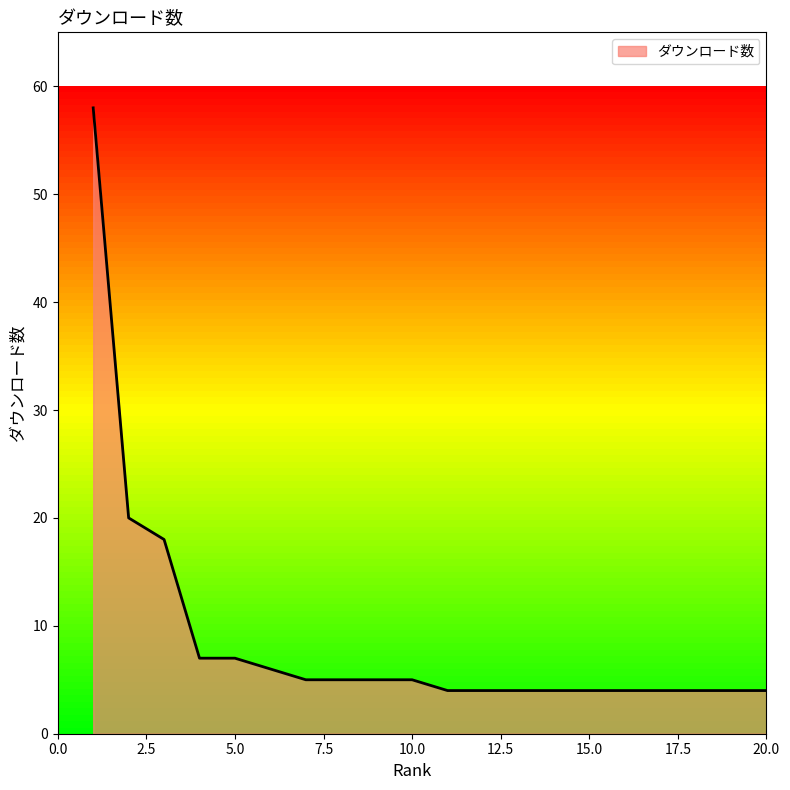

What is the greatest value displayed?

58